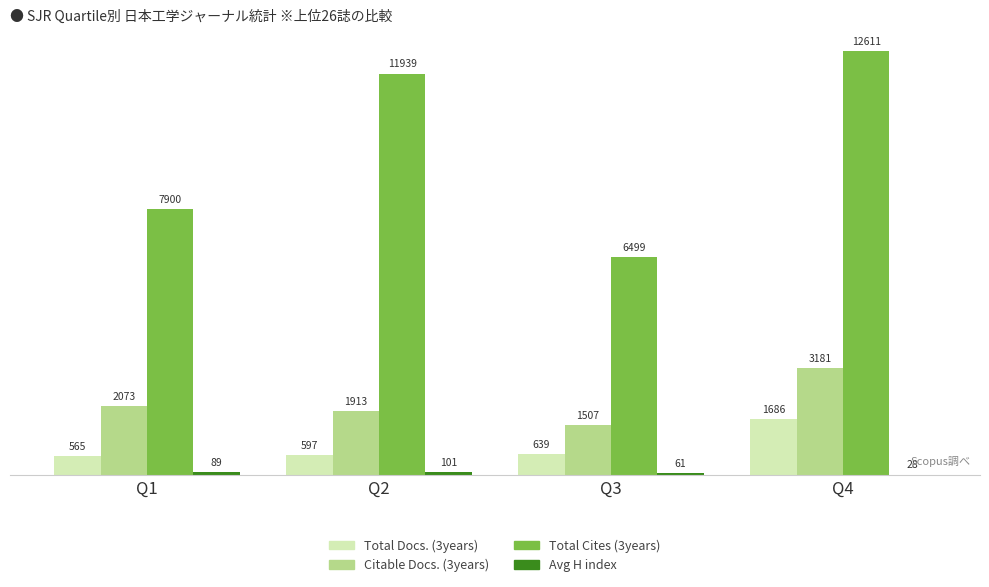

The value of Total Cites (3years) at Q3 is 10475. True or false?

False